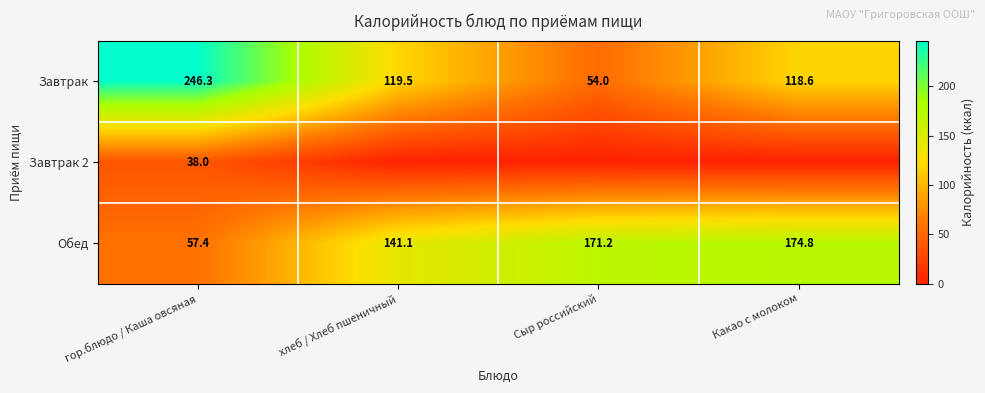

What is the highest value of the Обед series?

174.8